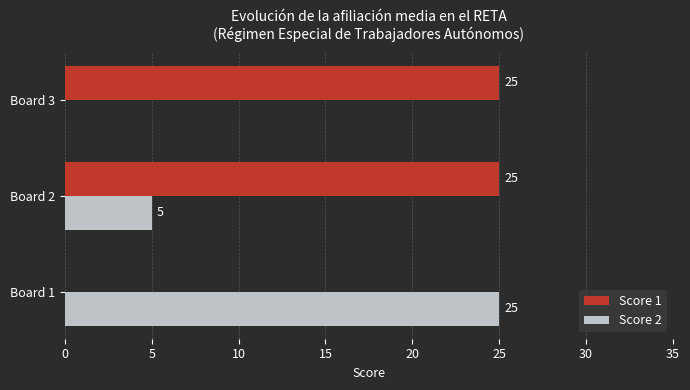

What is the highest value of the Score 2 series?

25